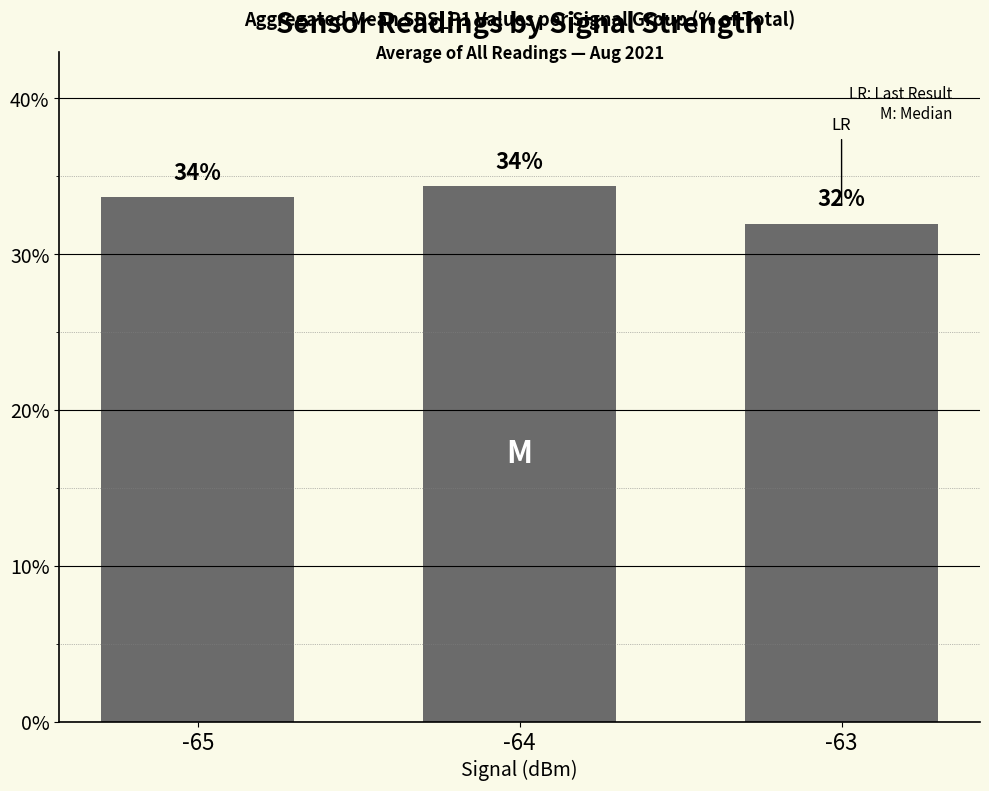

Are the bars grouped side by side (vs. stacked)?

No